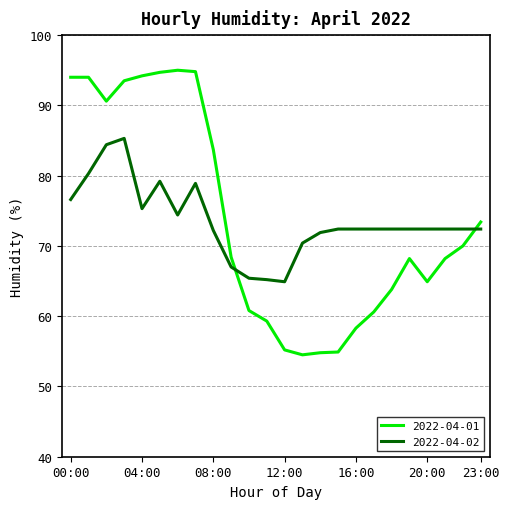

What is the minimum value shown in the chart?

54.5